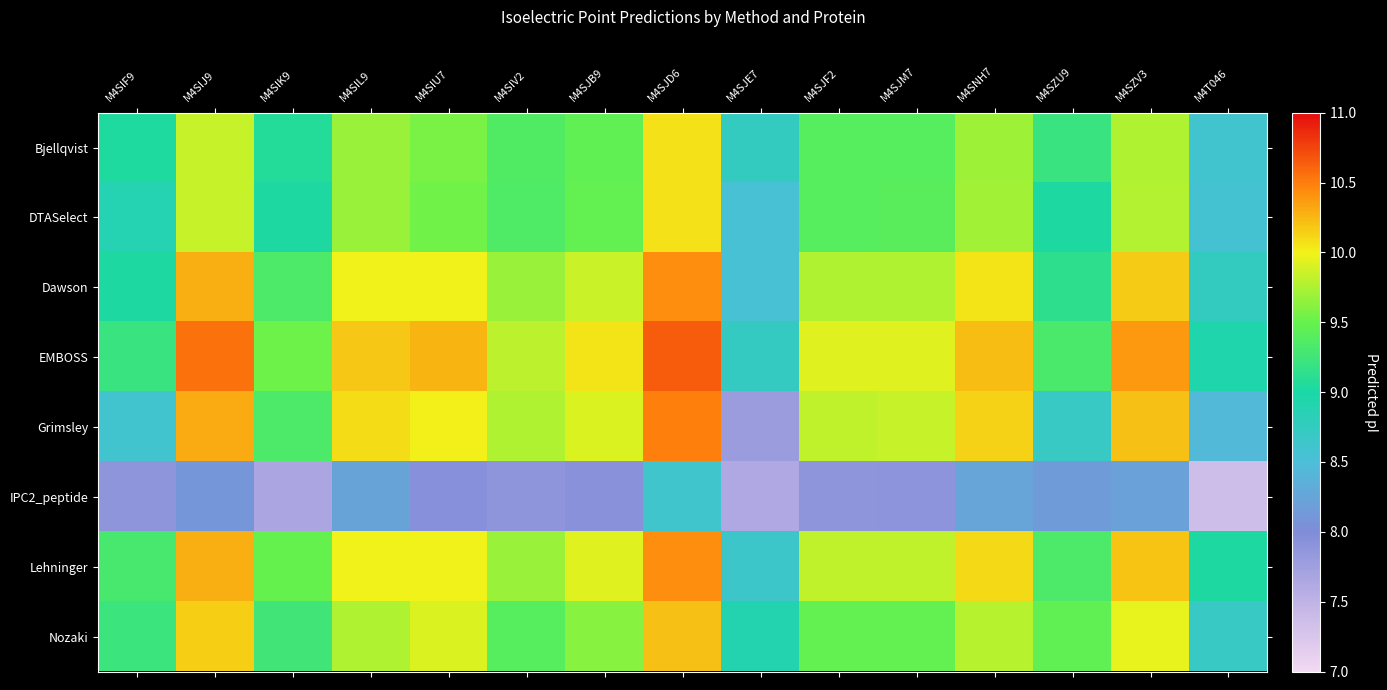

How many distinct data groups are displayed?

8